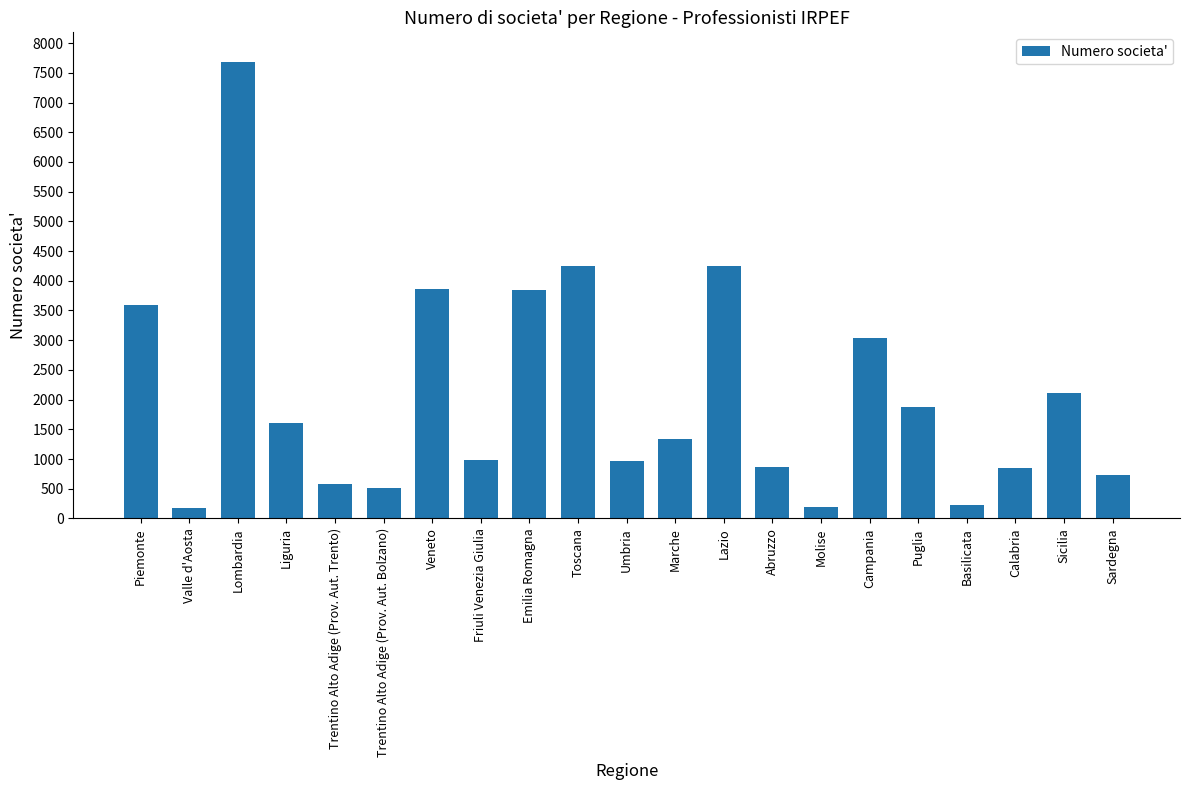

How many bars are there in total?

21